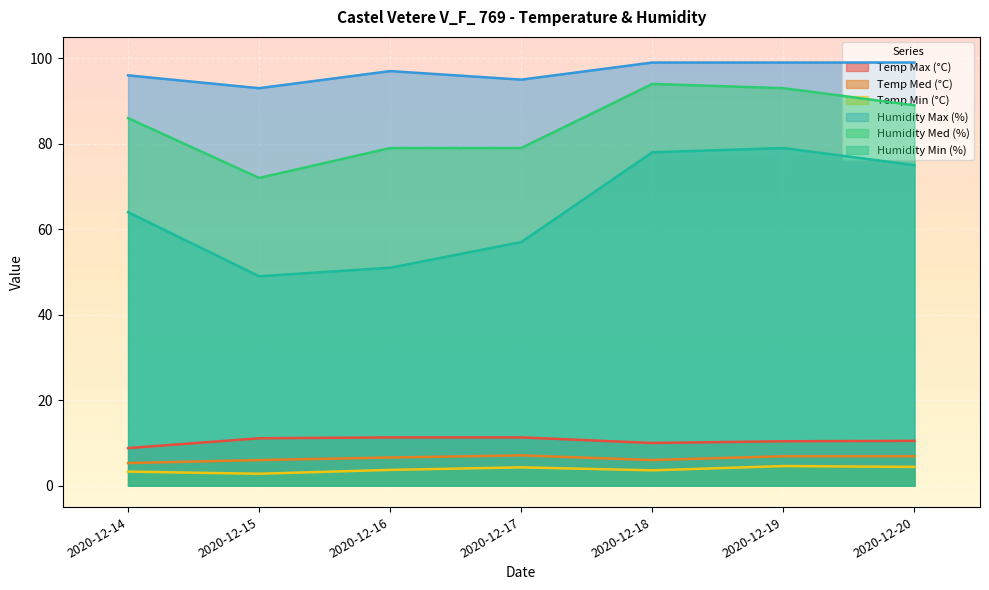

True or false: Temp Med (°C) and Humidity Max (%) intersect in this chart.

False